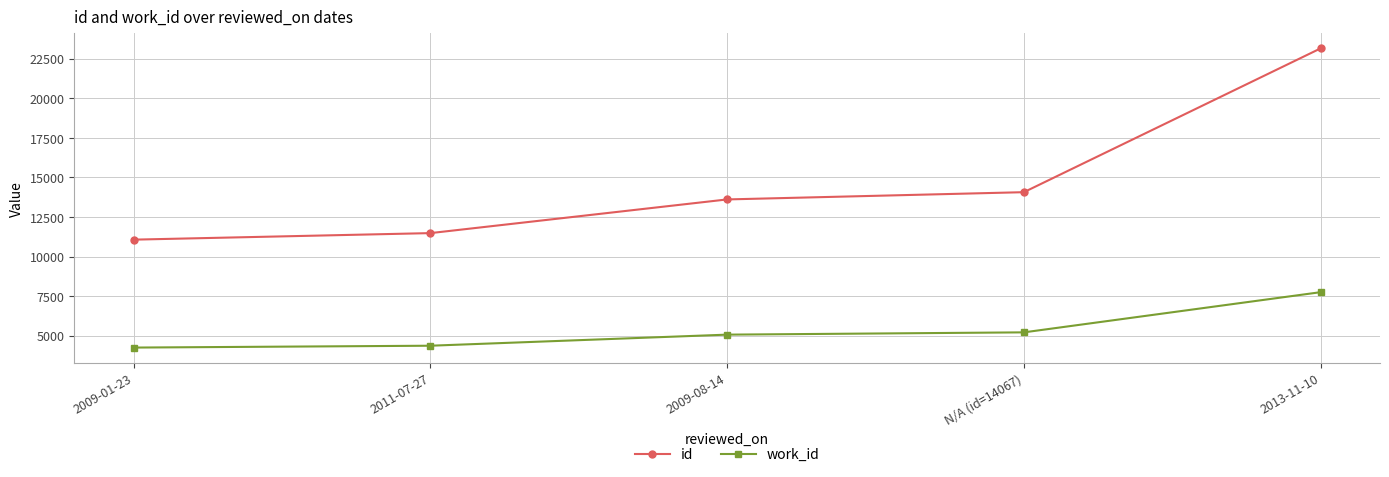

Reading left to right, transcribe all the data shown in this chart.

id: 2009-01-23=11069	2011-07-27=11482	2009-08-14=13609	N/A (id=14067)=14067	2013-11-10=23150
work_id: 2009-01-23=4253	2011-07-27=4370	2009-08-14=5070	N/A (id=14067)=5214	2013-11-10=7752